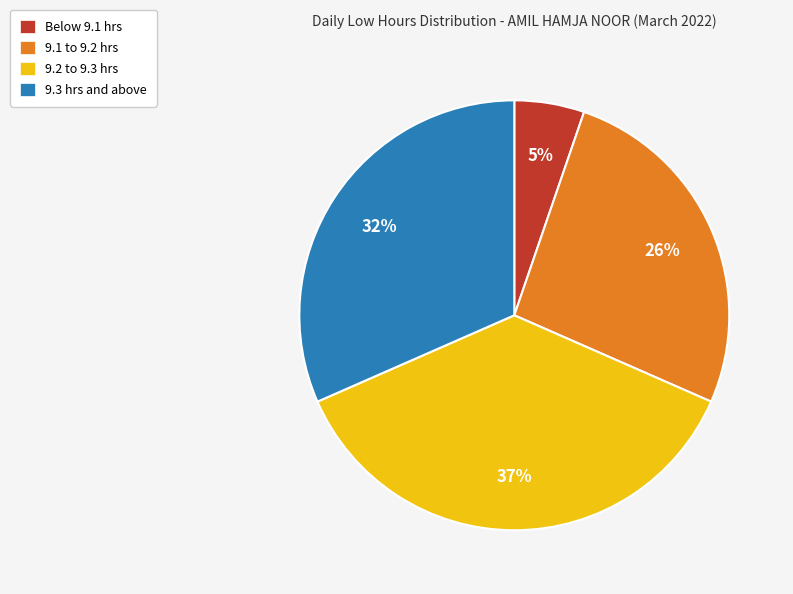

Combined, do 9.2 to 9.3 hrs and 9.1 to 9.2 hrs account for over 50%?

Yes